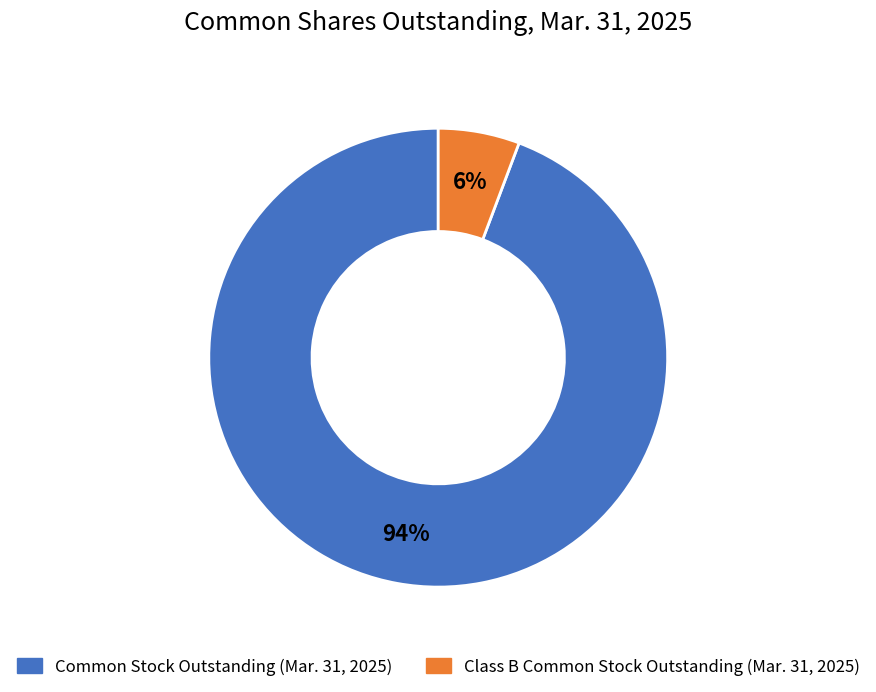

Rank the categories by value from highest to lowest.

Common Stock Outstanding (Mar. 31, 2025), Class B Common Stock Outstanding (Mar. 31, 2025)